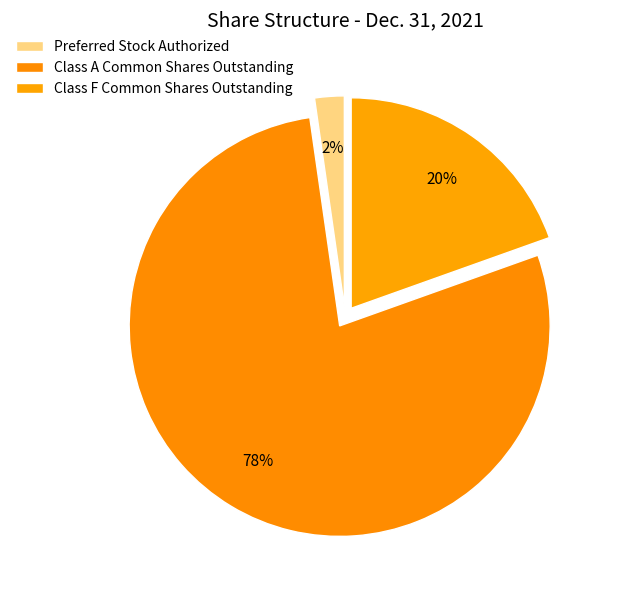

Which category accounts for the majority?

Class A Common Shares Outstanding